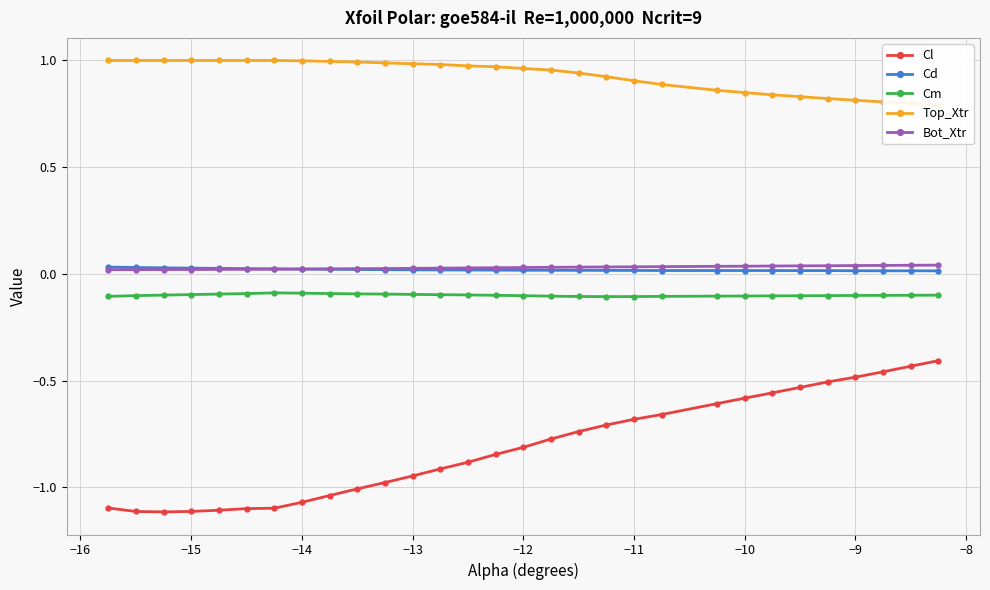

True or false: Cm and Cd cross at least once.

False